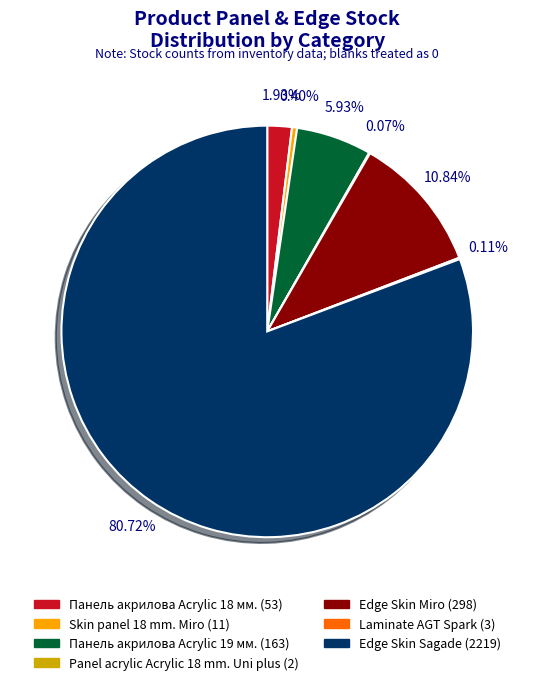

What is the total percentage of Панель акрилова Acrylic 19 мм. and Skin panel 18 mm. Miro?

6.3%